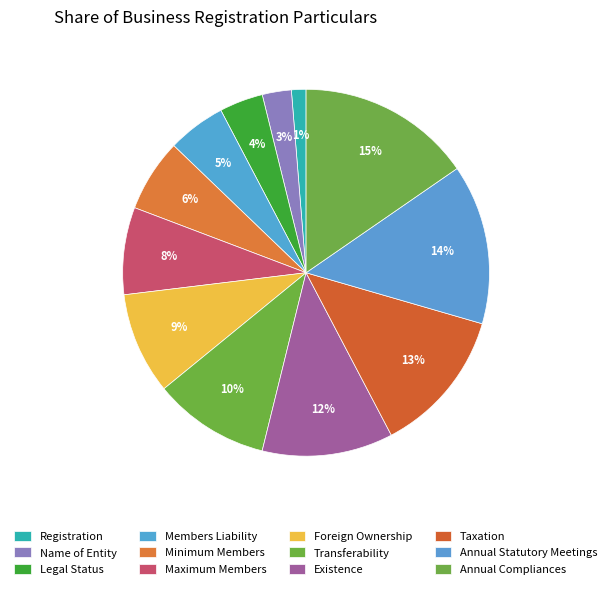

To the nearest percent, what portion does Legal Status represent?

4%